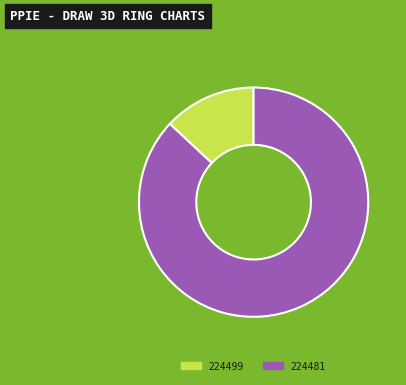

Is it true that 224499 is 13% of the pie?

True